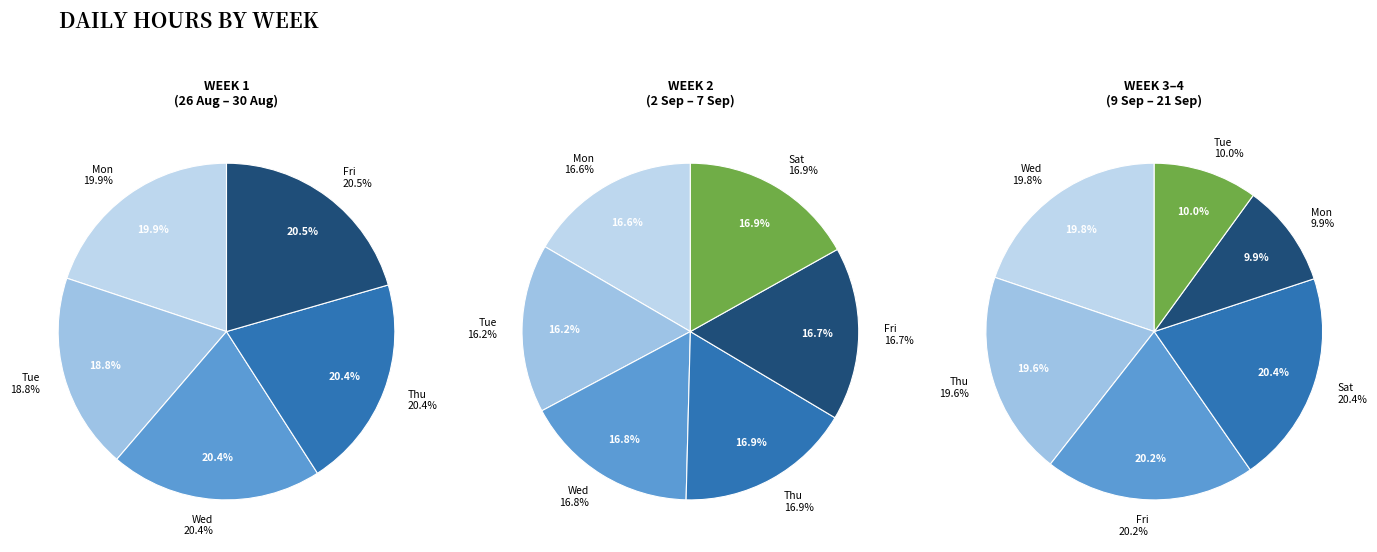

How many slices are in this pie chart?

6